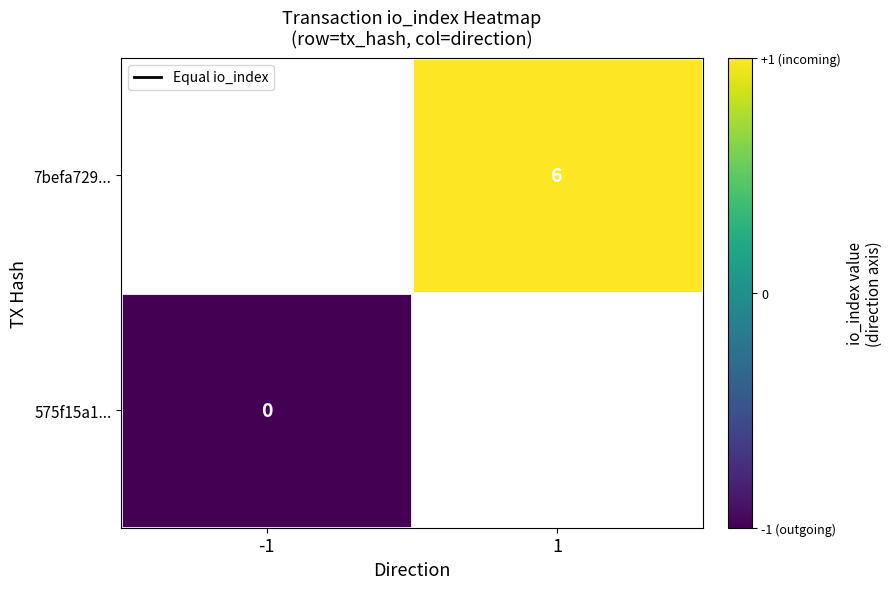

The 7befa729... series shows 0.3 at 1. True or false?

True